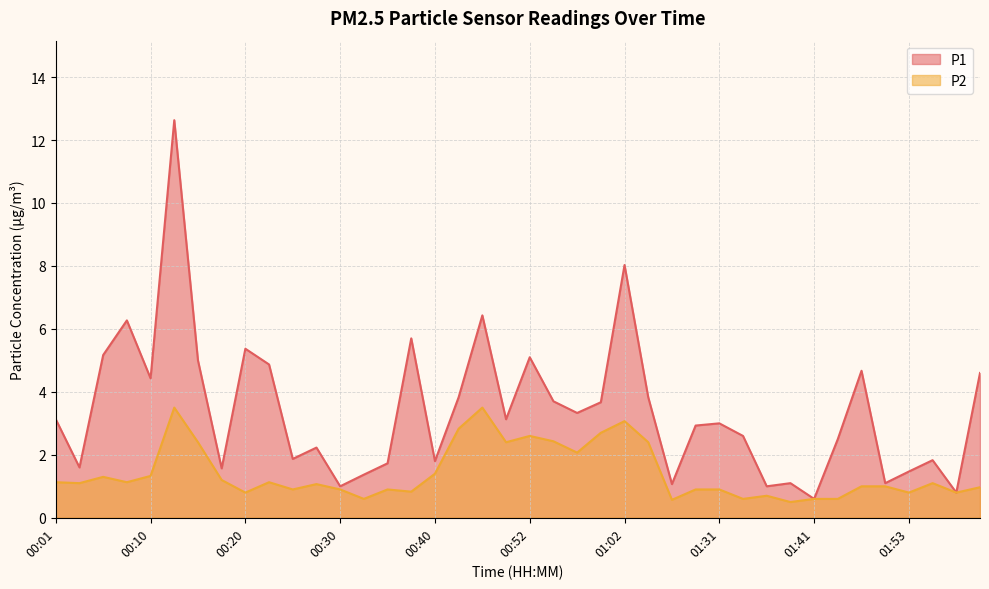

What is the average value of the P2 series?

1.4